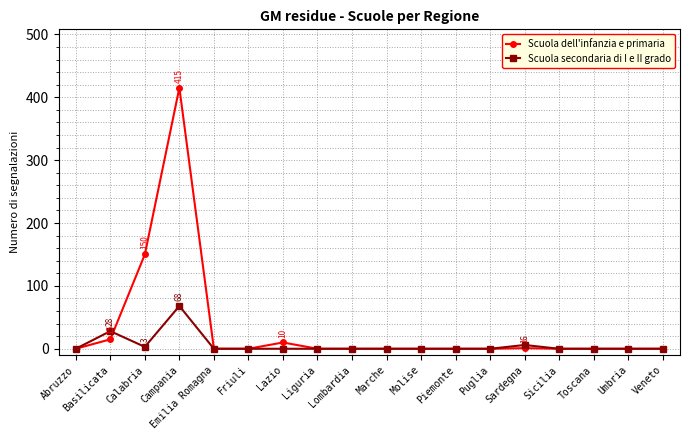

Rank the series by their maximum value, from lowest to highest.

Scuola secondaria di I e II grado, Scuola dell'infanzia e primaria